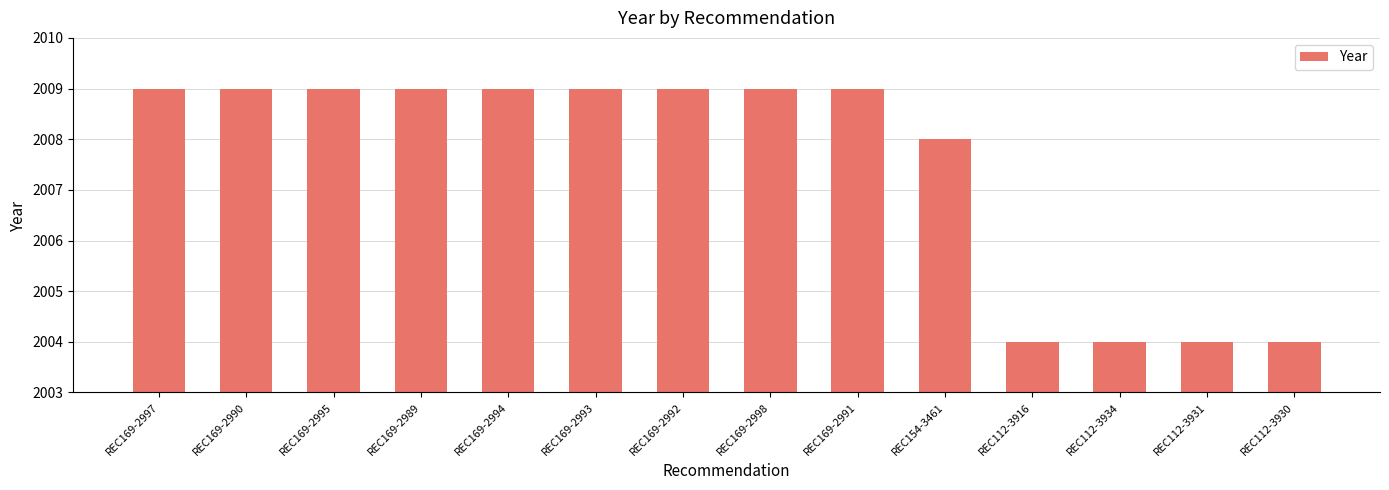

What is the change in value from REC169-2990 to REC112-3930?

-5